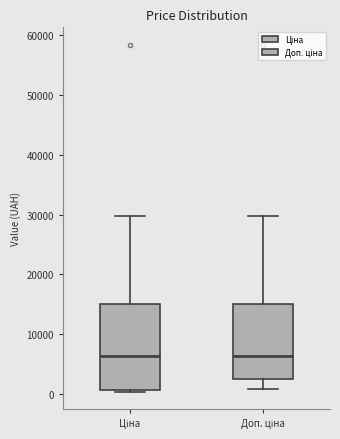

Where does the median line of the box for Доп. ціна sit on the y-axis? The values are not printed on the chart, so give them approximately, as read against the axis.

6000